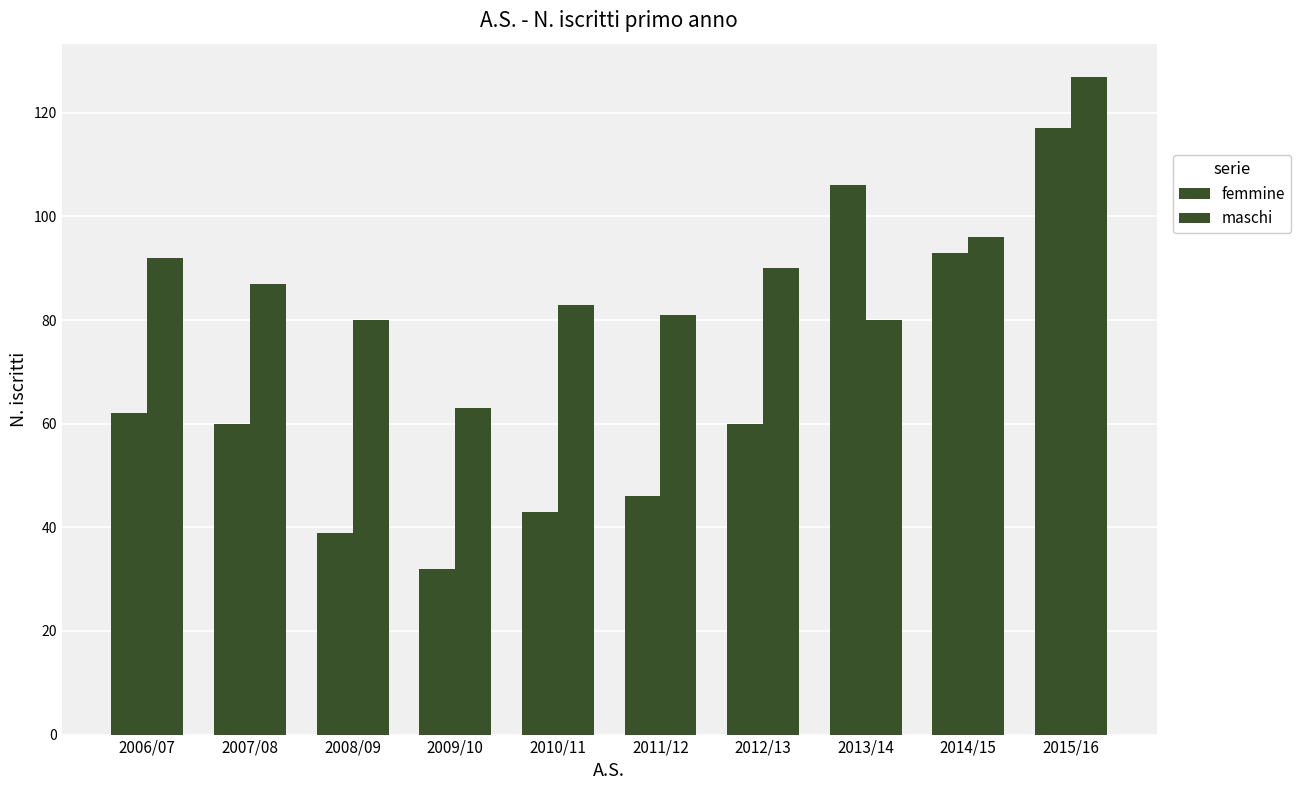

How many values in the maschi series are below 87?

5